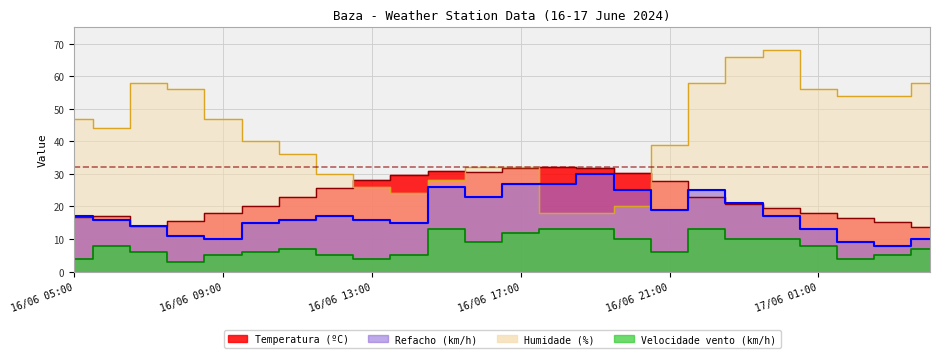

Reading left to right, extract all data points from this chart.

Refacho line: 17	16	14	11	10	15	16	17	16	15	26	23	27	27	30	25	19	25	21	17	13	9	8	10
Wind line: 4	8	6	3	5	6	7	5	4	5	13	9	12	13	13	10	6	13	10	10	8	4	5	7